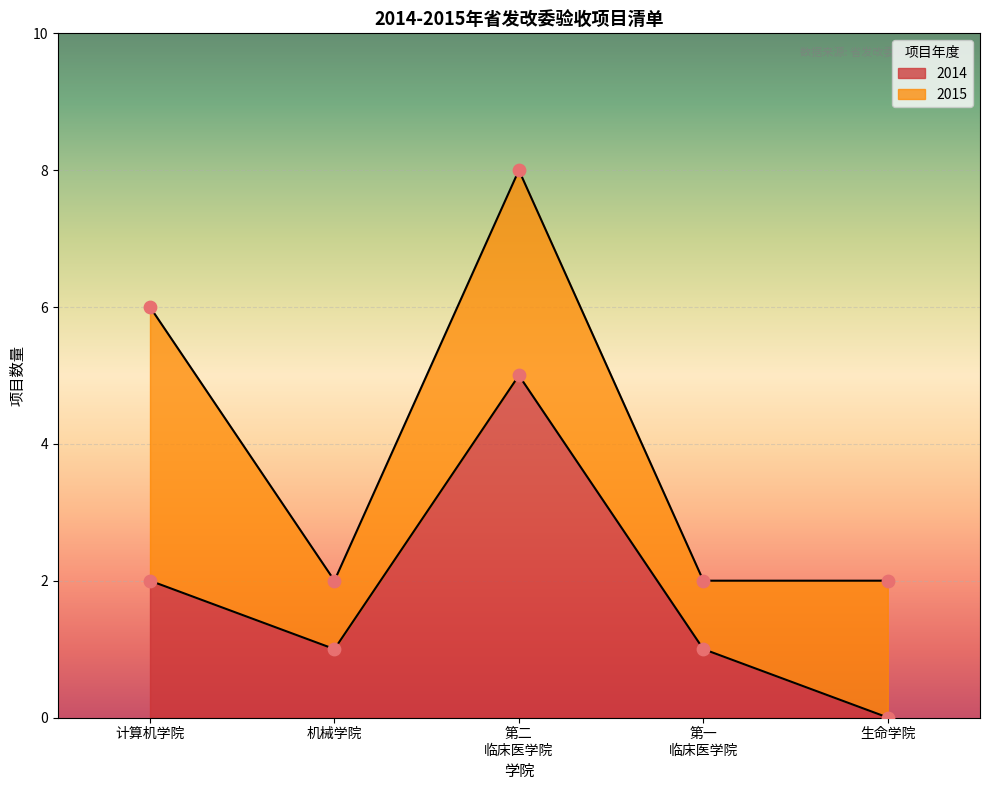

Which series contains the highest Y value?

2015